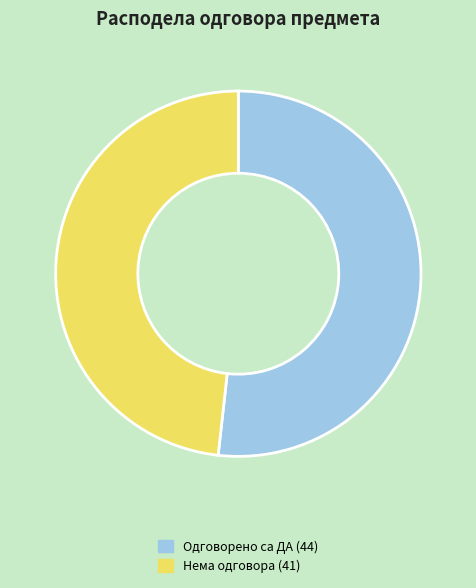

What is the ratio of the value at Нема одговора (41) to the value at Одговорено са ДА (44)?

0.9